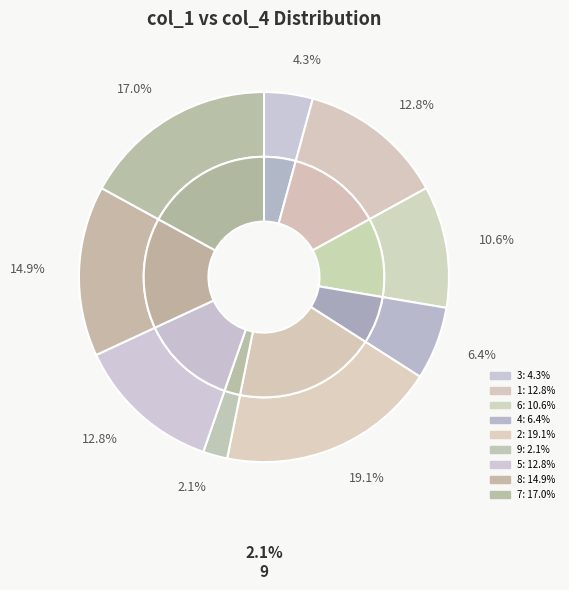

Which slice is the smallest?

9